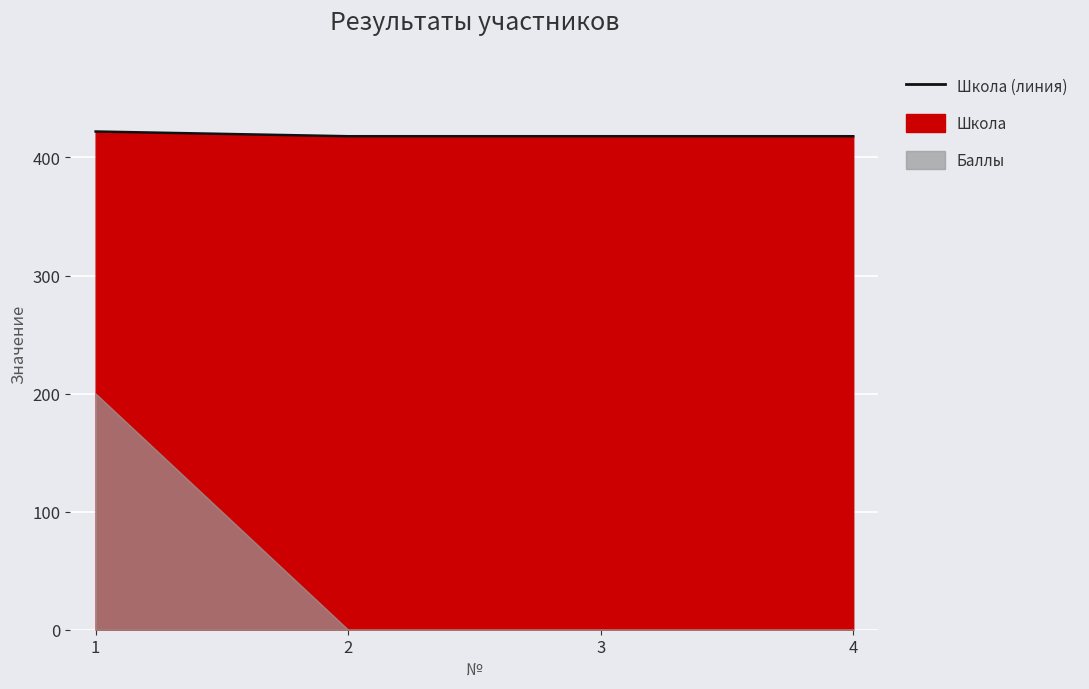

Reading right to left, what are all the values shown in this chart?

418	418	418	422